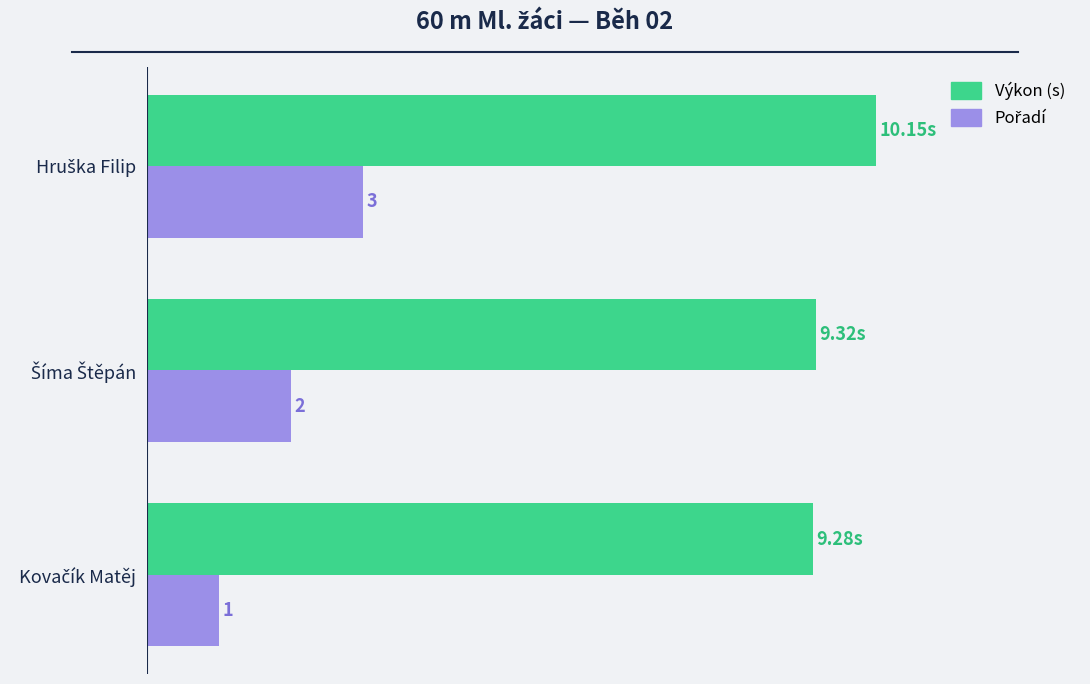

True or false: Výkon has a value of 14.8 at Kovačík Matěj.

False